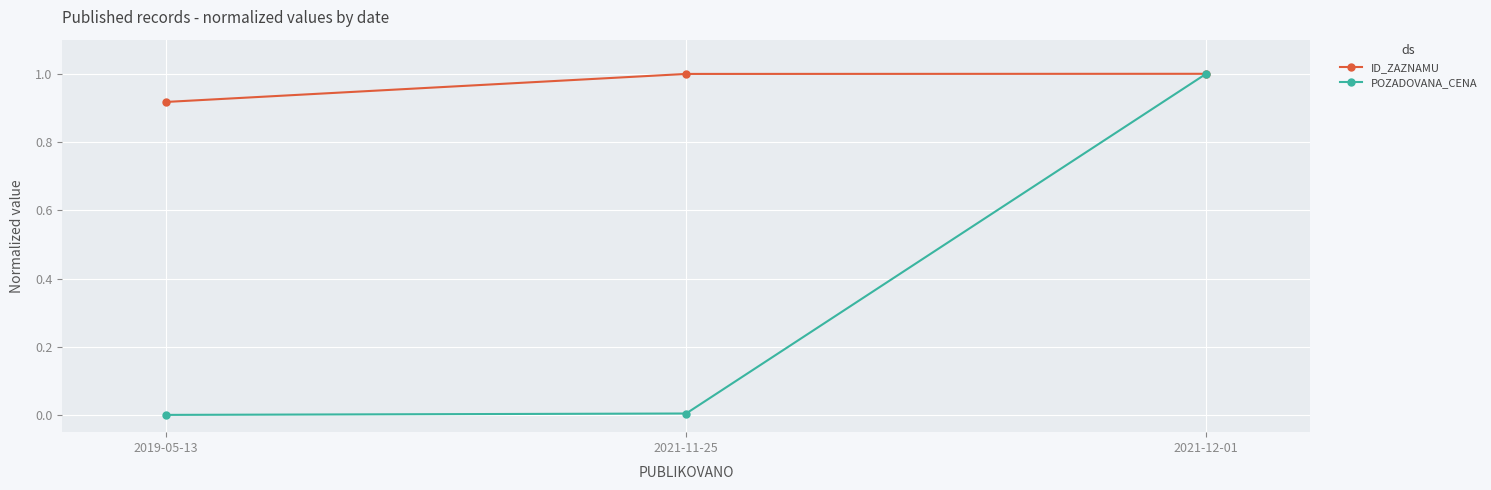

At which category is the sum across all series the highest?

2021-12-01